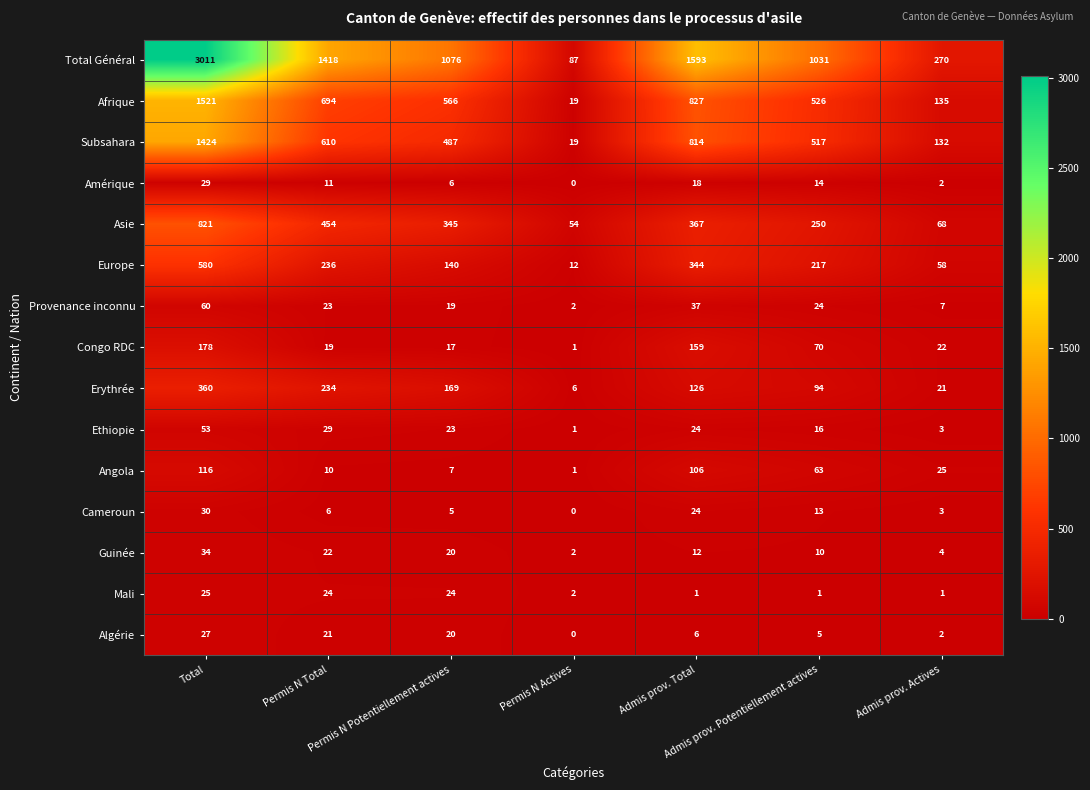

How many distinct data groups are displayed?

15